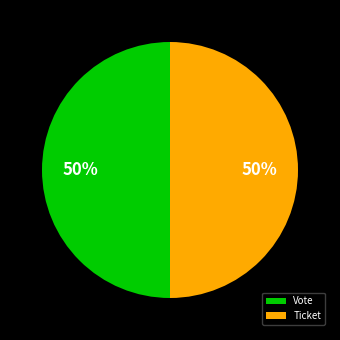

To the nearest percent, what is the combined percentage of Ticket and Vote?

100%